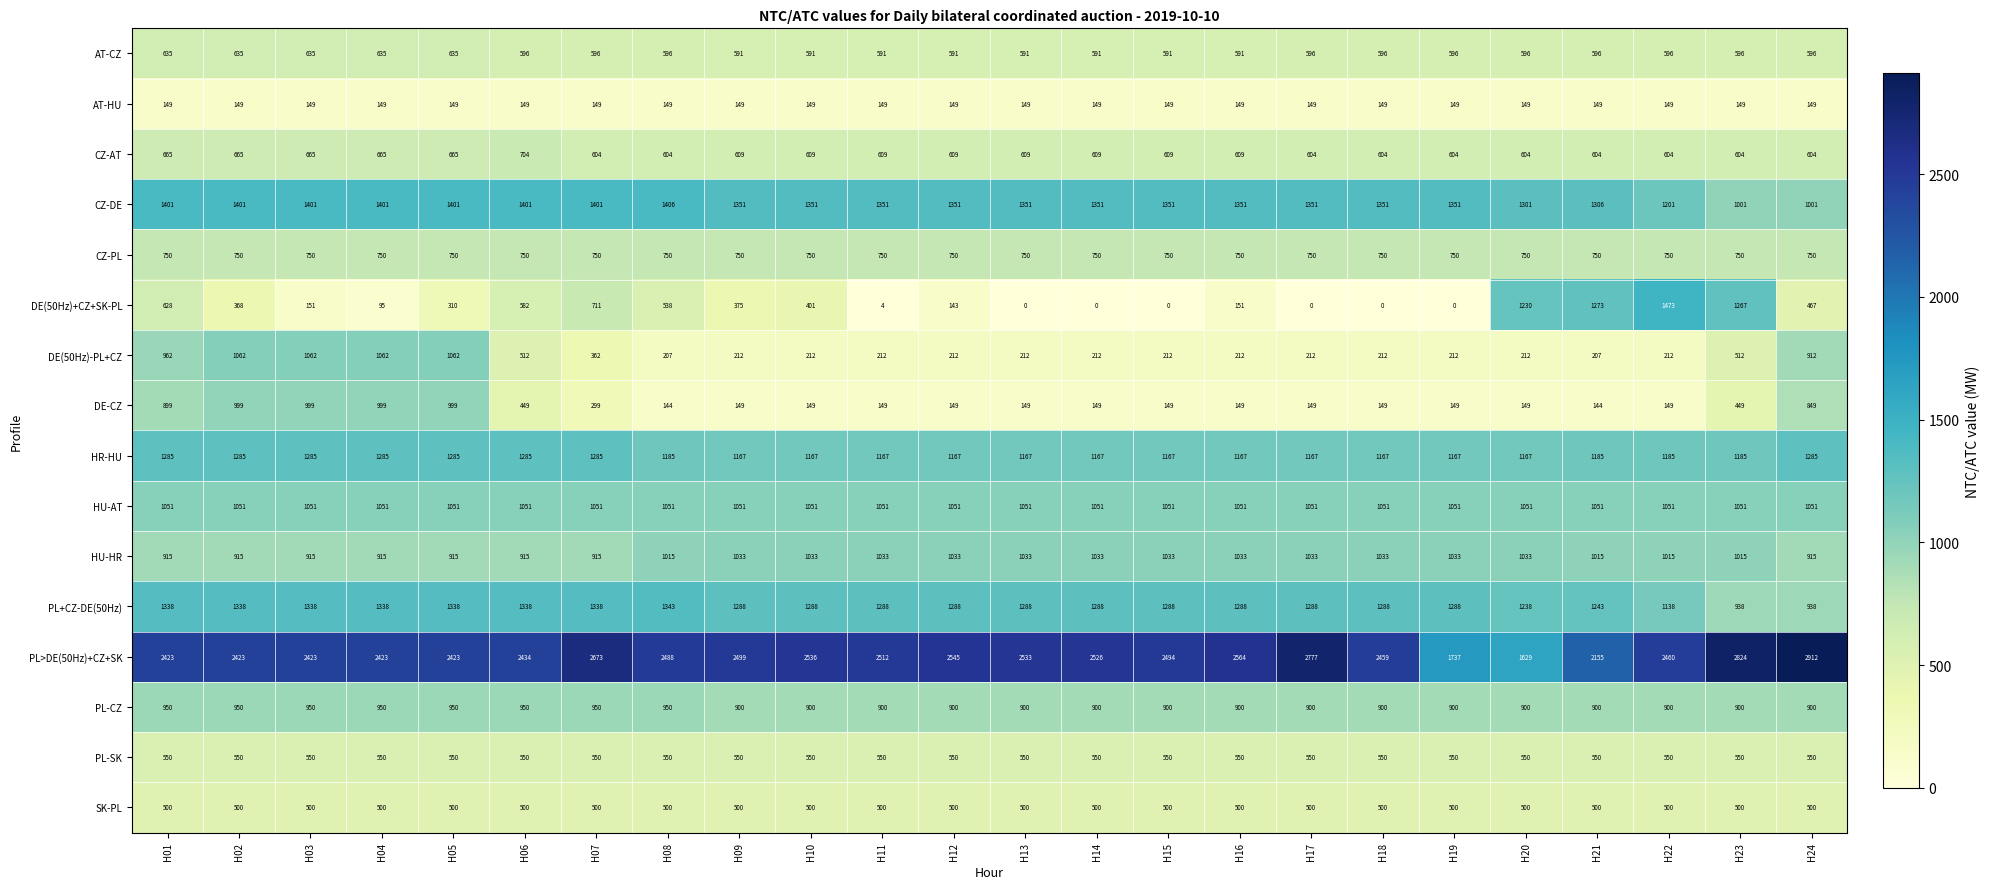

Is it true that DE-CZ equals 213 at H21?

False